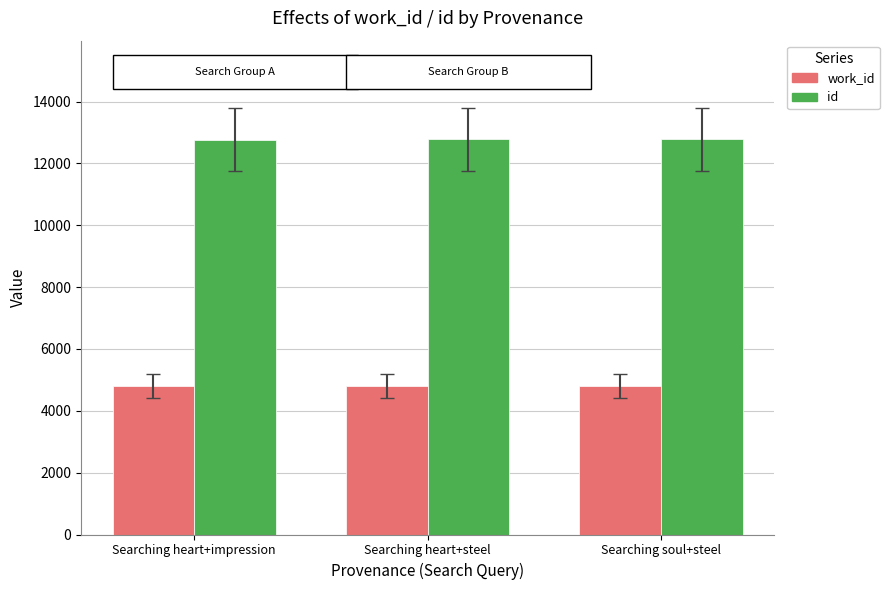

What is the difference between the maximum and minimum values in the id series?

9